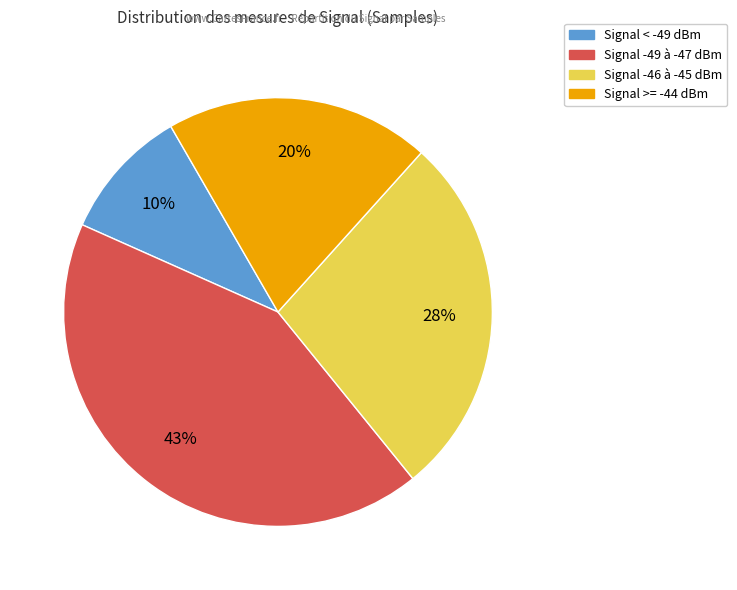

To the nearest percent, what is the average slice percentage?

25%